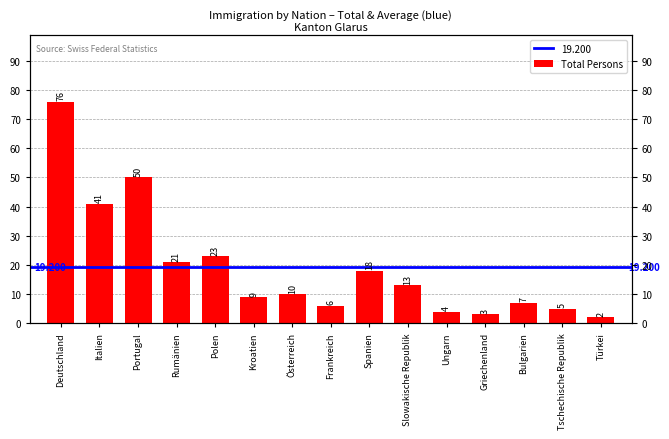

Where does the data first go above 10?

Deutschland